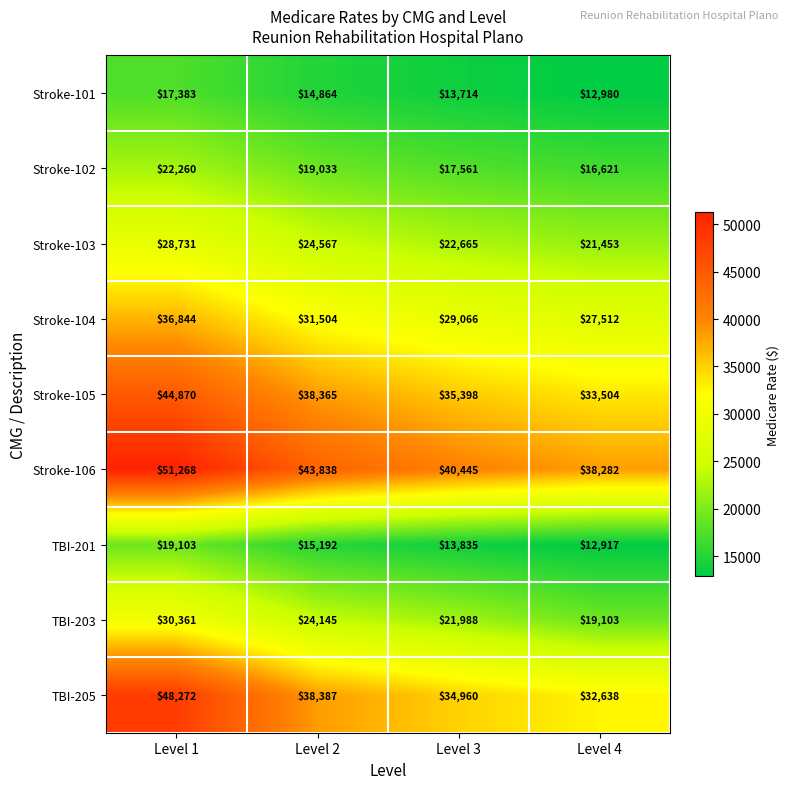

Where is TBI-203 nearest to the value 24732?

Level 2